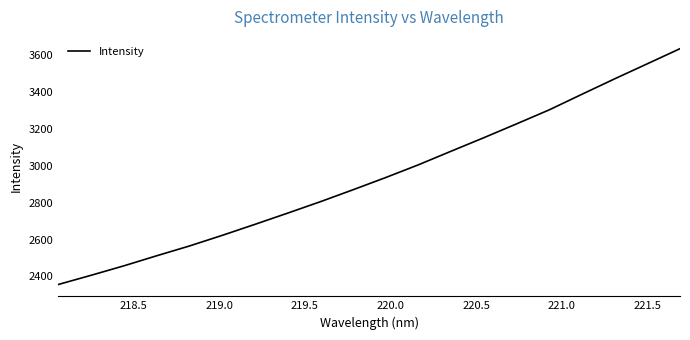

What is the greatest value displayed?

3636.7